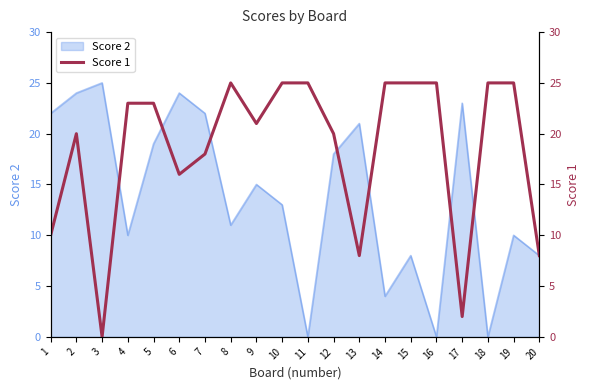

Between 20 and 4, which is larger?

4